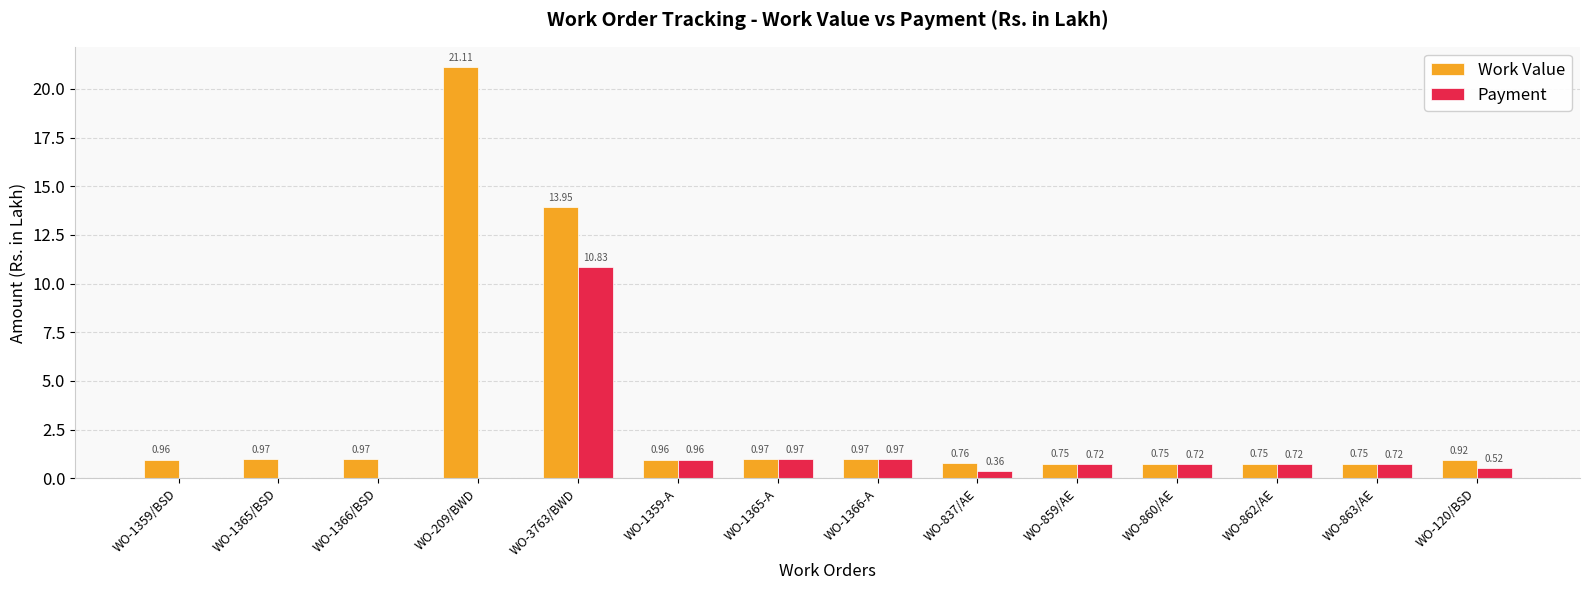

What is the sum of all Work Value values?

45.5